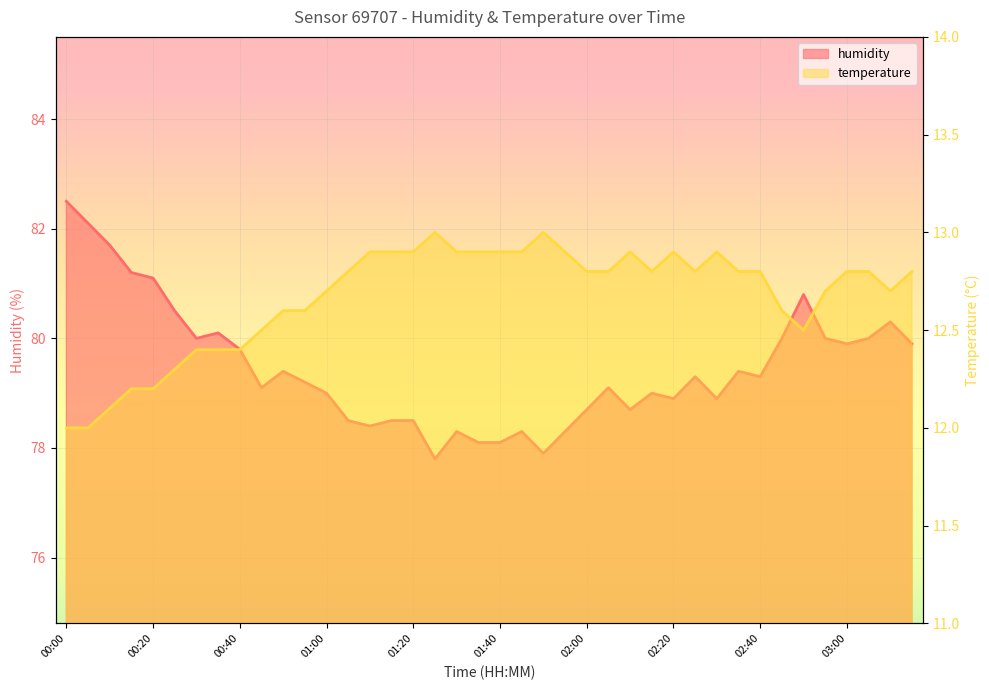

True or false: temperature and humidity cross at least once.

False